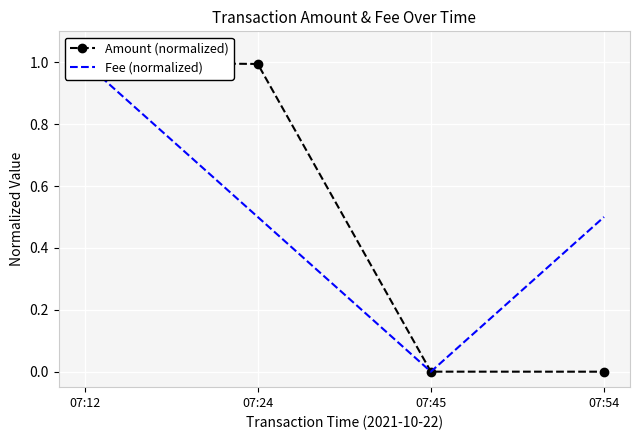

What is the value of the Amount (normalized) point at the 1st from the left?

1.0